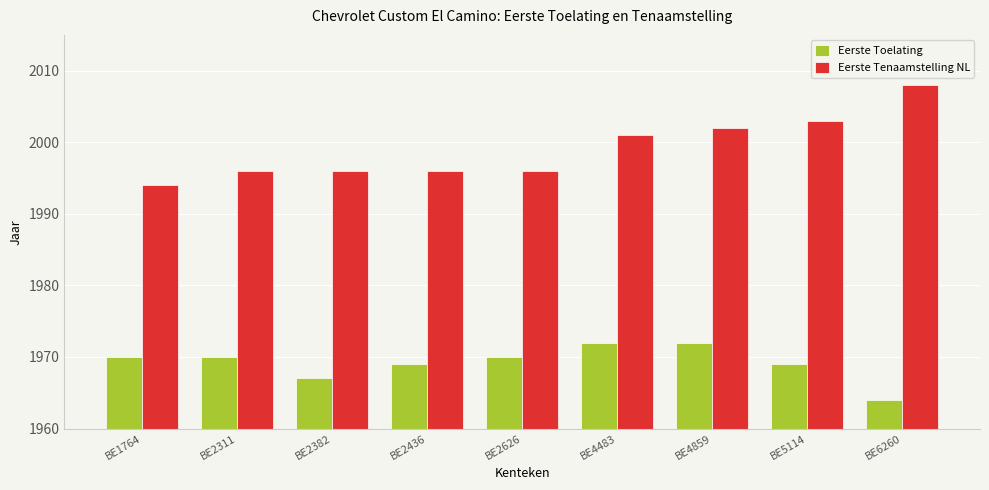

What is the sum of all Eerste Tenaamstelling NL values?

17992